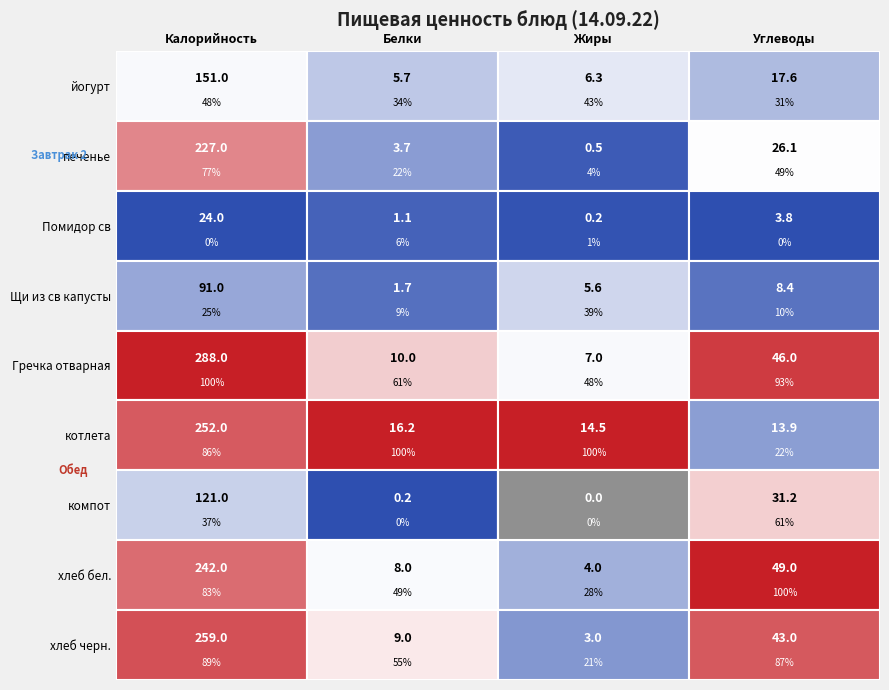

Between 0 and 3, which series saw the biggest shift?

Гречка отварная